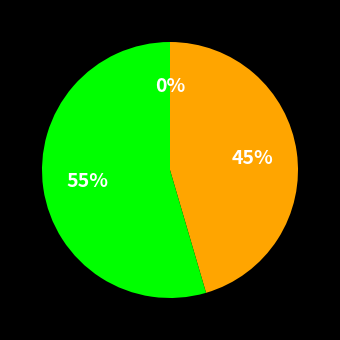

Is there a majority slice in this chart?

Yes